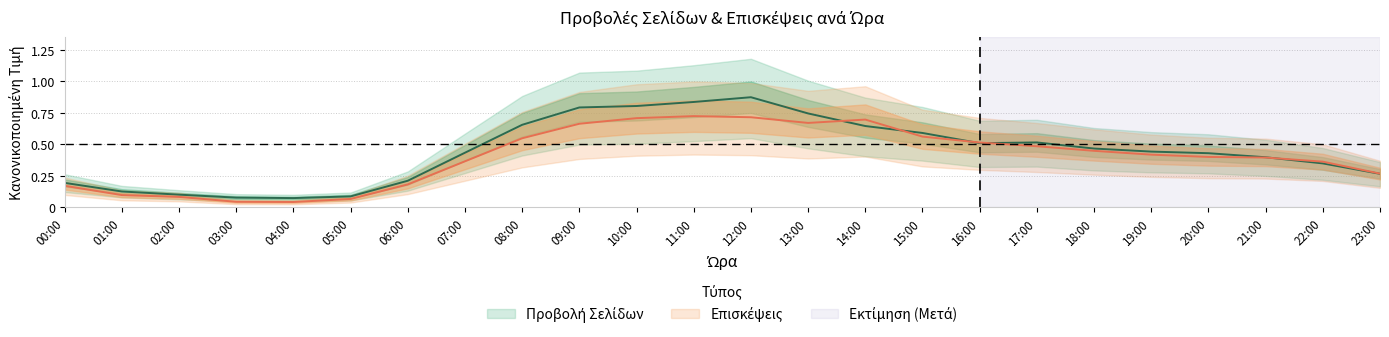

Reading left to right, list all the values displayed in this chart.

Προβολή Σελίδων: 00:00=0.2	01:00=0.1	02:00=0.1	03:00=0.1	04:00=0.1	05:00=0.1	06:00=0.2	07:00=0.4	08:00=0.7	09:00=0.8	10:00=0.8	11:00=0.8	12:00=0.9	13:00=0.7	14:00=0.6	15:00=0.6	16:00=0.5	17:00=0.5	18:00=0.5	19:00=0.4	20:00=0.4	21:00=0.4	22:00=0.3	23:00=0.3
Επισκέψεις: 00:00=0.2	01:00=0.1	02:00=0.1	03:00=0.0	04:00=0.0	05:00=0.1	06:00=0.2	07:00=0.4	08:00=0.5	09:00=0.7	10:00=0.7	11:00=0.7	12:00=0.7	13:00=0.7	14:00=0.7	15:00=0.6	16:00=0.5	17:00=0.5	18:00=0.4	19:00=0.4	20:00=0.4	21:00=0.4	22:00=0.4	23:00=0.3